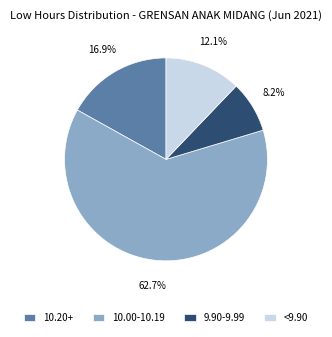

How many segments does this pie chart have?

4